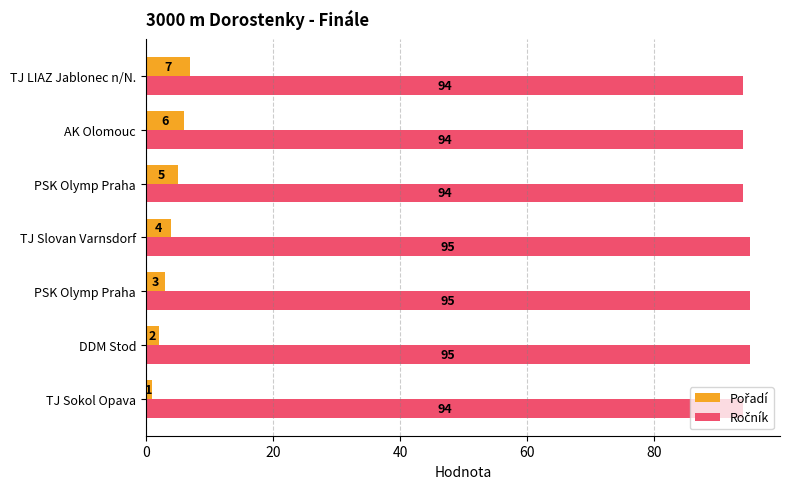

Reading right to left, list all the values displayed in this chart.

Pořadí: 7	6	5	4	3	2	1
Ročník: 94	94	94	95	95	95	94